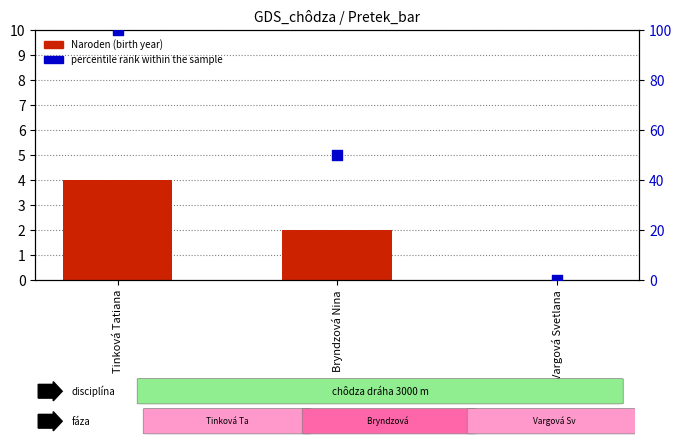

Which series has the largest Y range (max minus min)?

percentile rank within the sample